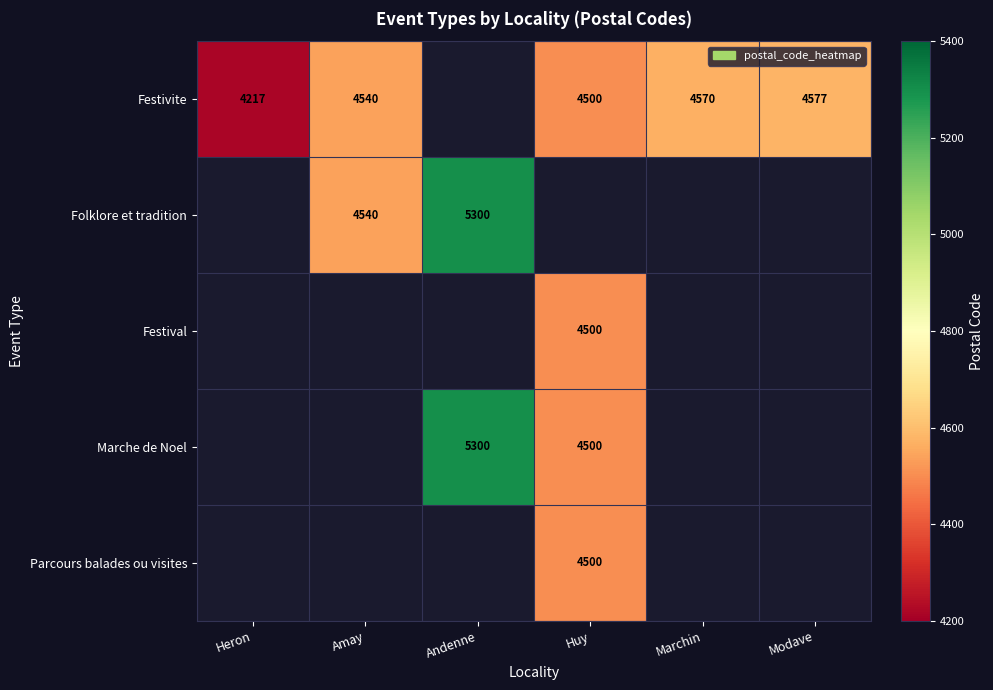

How many series are shown in this chart?

5